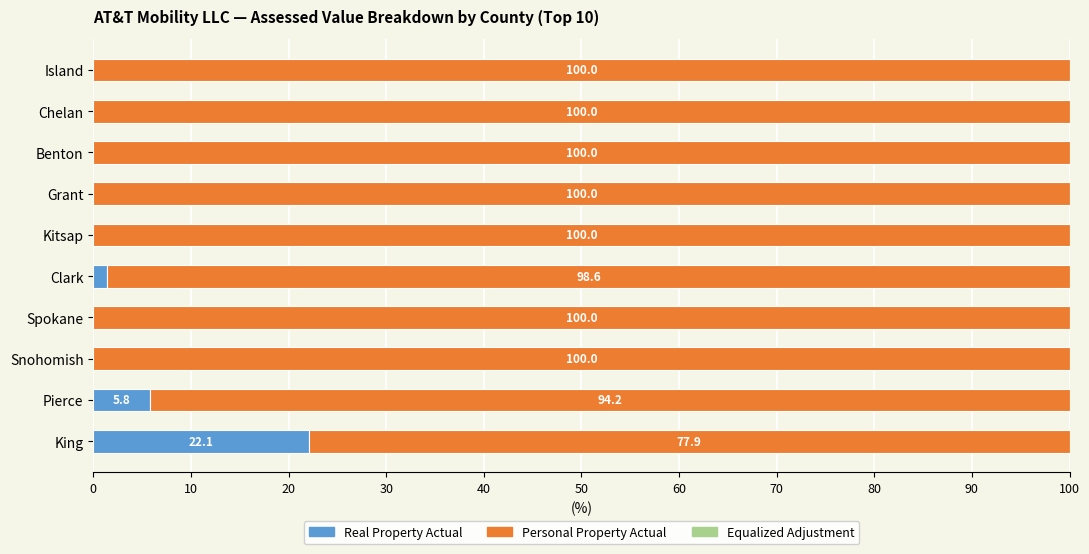

At which label does Real Property Actual reach its peak?

King